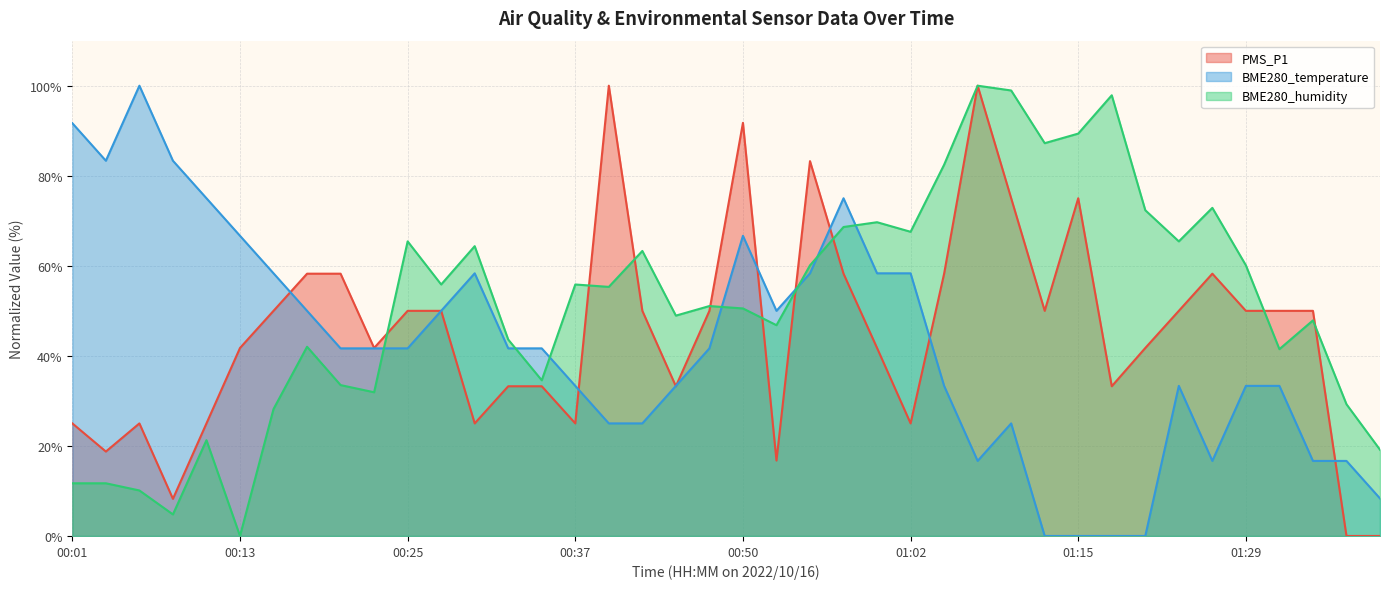

List the labels in order of BME280_humidity value, largest first.

01:07, 01:10, 01:18, 01:15, 01:13, 01:04, 01:26, 01:21, 01:00, 00:57, 01:02, 00:25, 01:23, 00:30, 00:42, 00:55, 01:29, 00:28, 00:37, 00:40, 00:47, 00:50, 00:45, 01:34, 00:52, 00:33, 00:18, 01:31, 00:35, 00:20, 00:23, 01:36, 00:16, 00:11, 01:39, 00:01, 00:03, 00:06, 00:08, 00:13